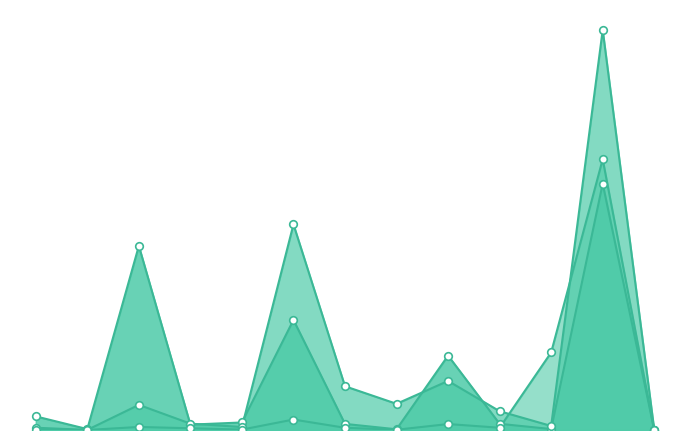

Which series reaches the maximum Y coordinate?

民間消費支出